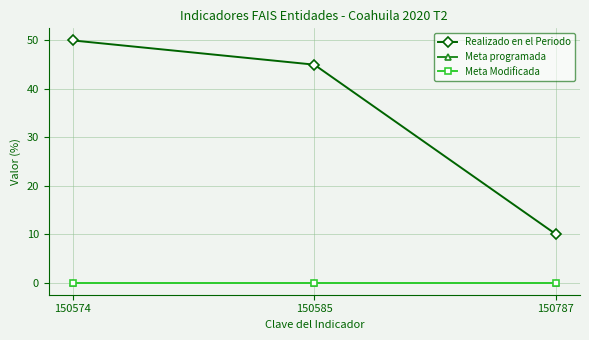

Is this an area chart (filled region under the line)?

No